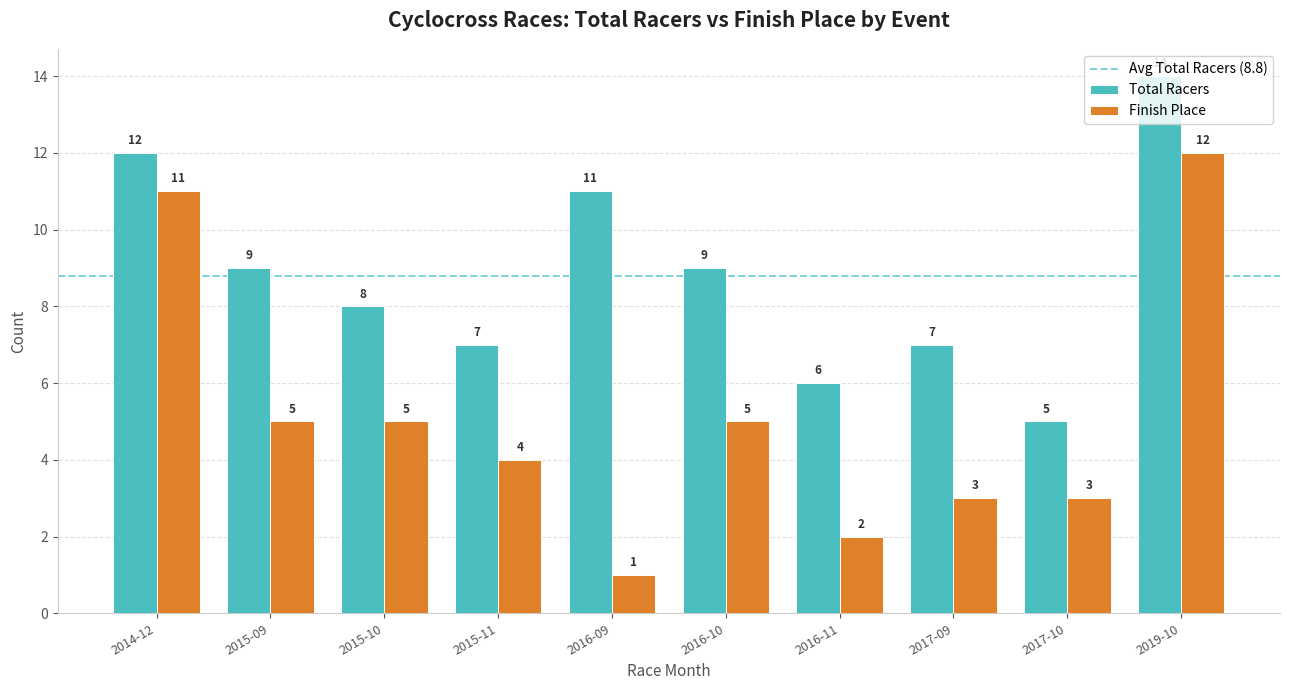

At which label does Finish Place first exceed 5?

2014-12